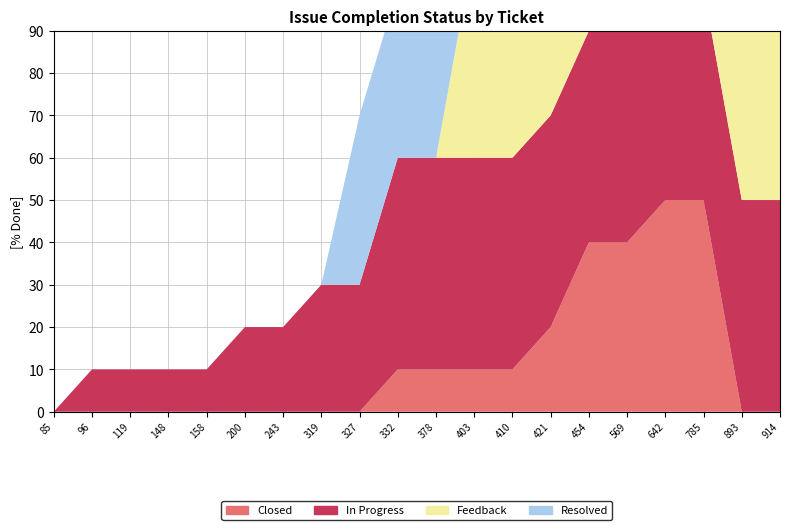

Reading left to right, what are all the values shown in this chart?

Closed: 0	0	0	0	0	0	0	0	0	10	10	10	10	20	40	40	50	50	0	0
In Progress: 0	10	10	10	10	20	20	30	30	50	50	50	50	50	50	50	50	50	50	50
Feedback: 0	0	0	0	0	0	0	0	0	0	0	50	50	50	50	50	50	50	50	50
Resolved: 0	0	0	0	0	0	0	0	40	40	40	40	40	40	40	40	40	40	40	40